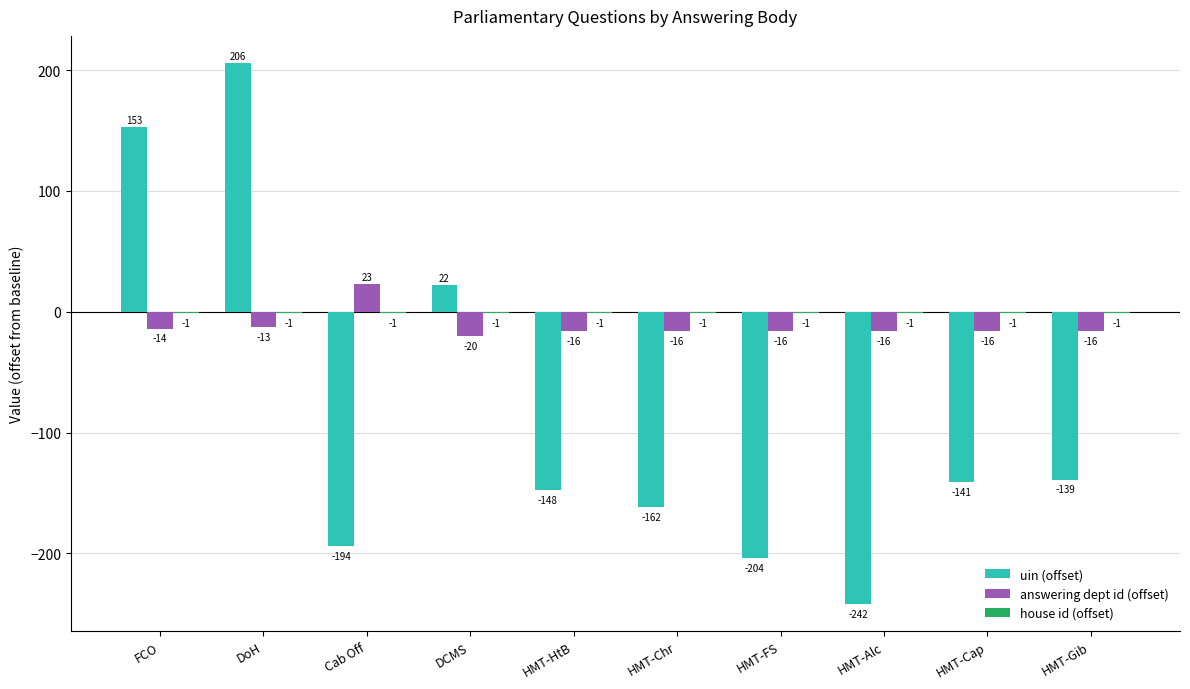

What is the greatest value displayed?

206